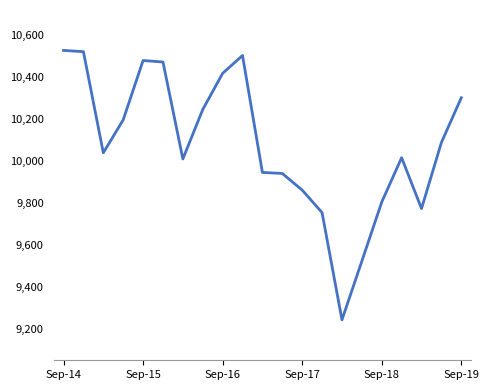

What is the average value?

10078